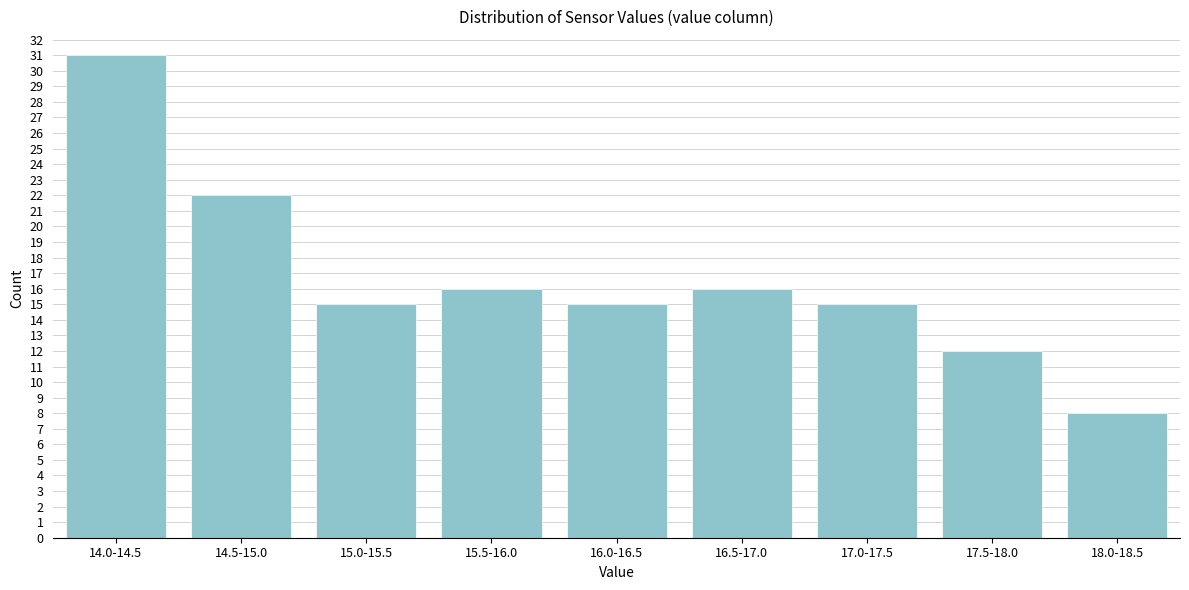

Reading left to right, what are all the values shown in this chart?

31	22	15	16	15	16	15	12	8